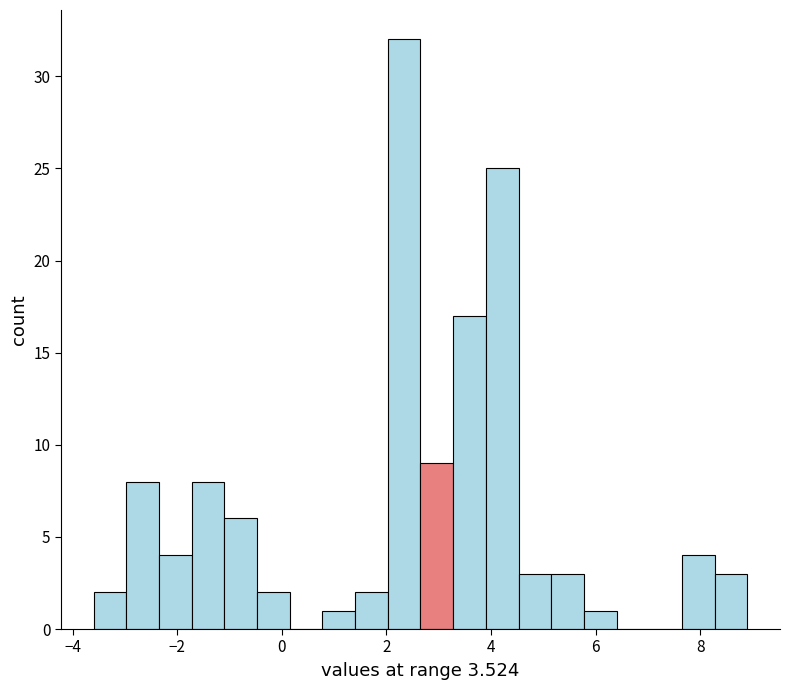

Around what value on the x-axis is the tallest bar? Give the approximate position of its centre, as read against the axis.

2.4